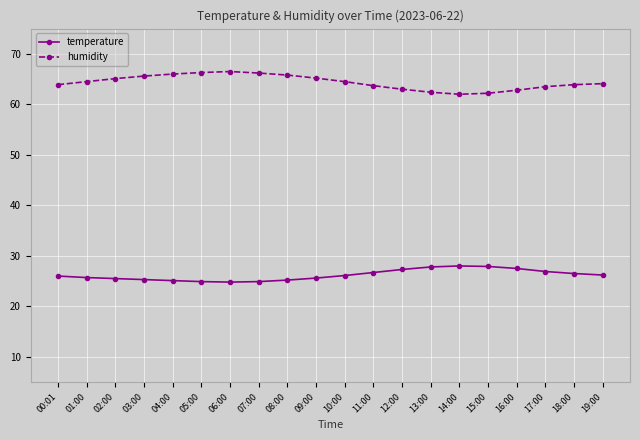

The value of temperature at 17:00 is 39.0. True or false?

False